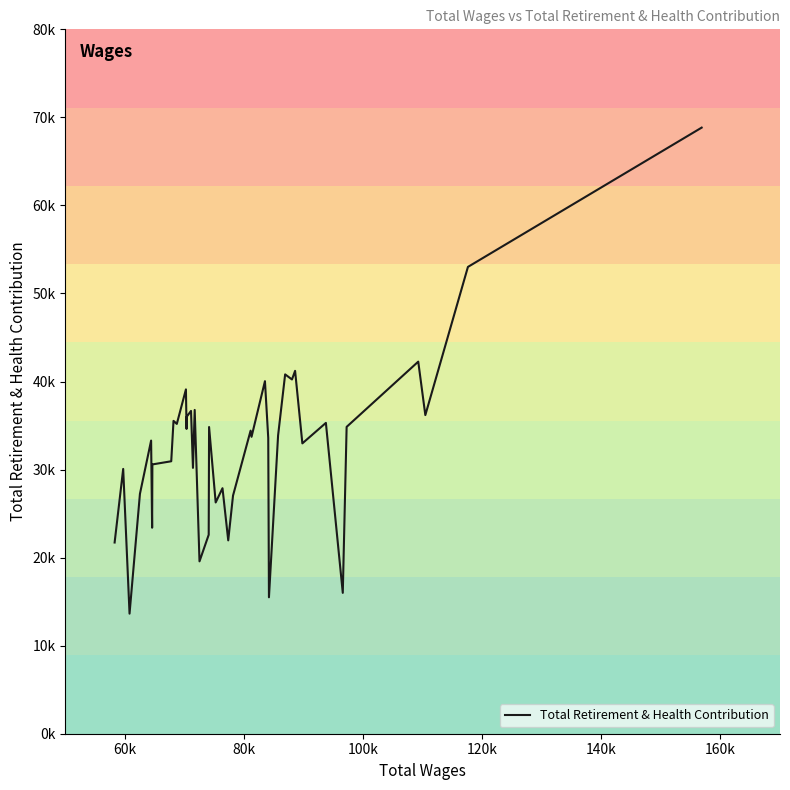

What is the value of the 26th point from the left?

40038